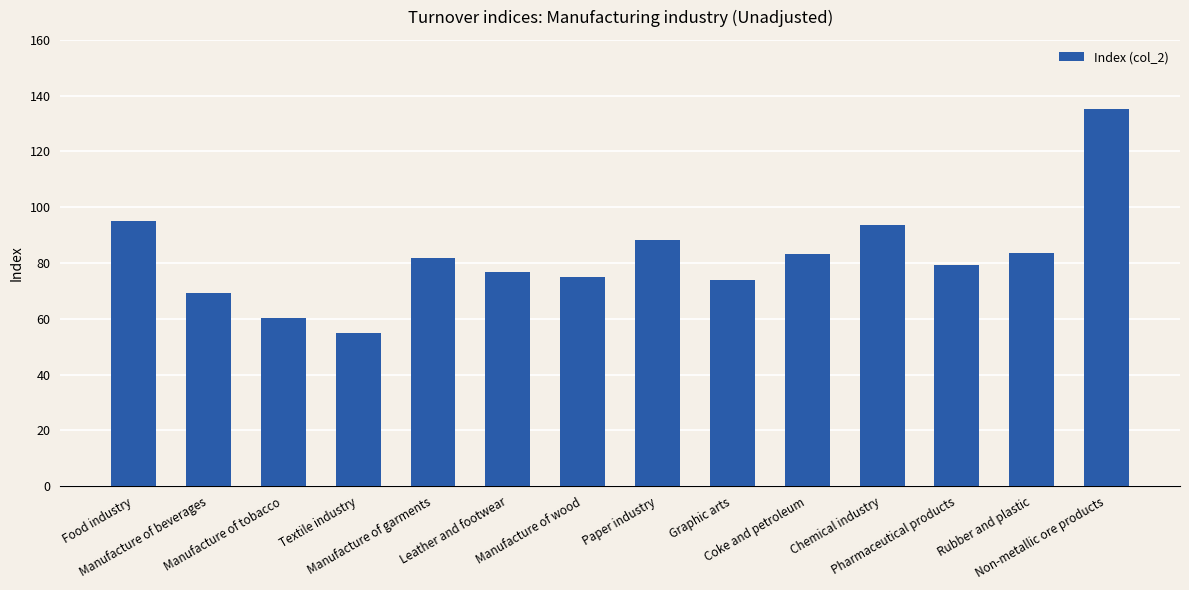

What is the difference between the maximum and minimum values?

80.1